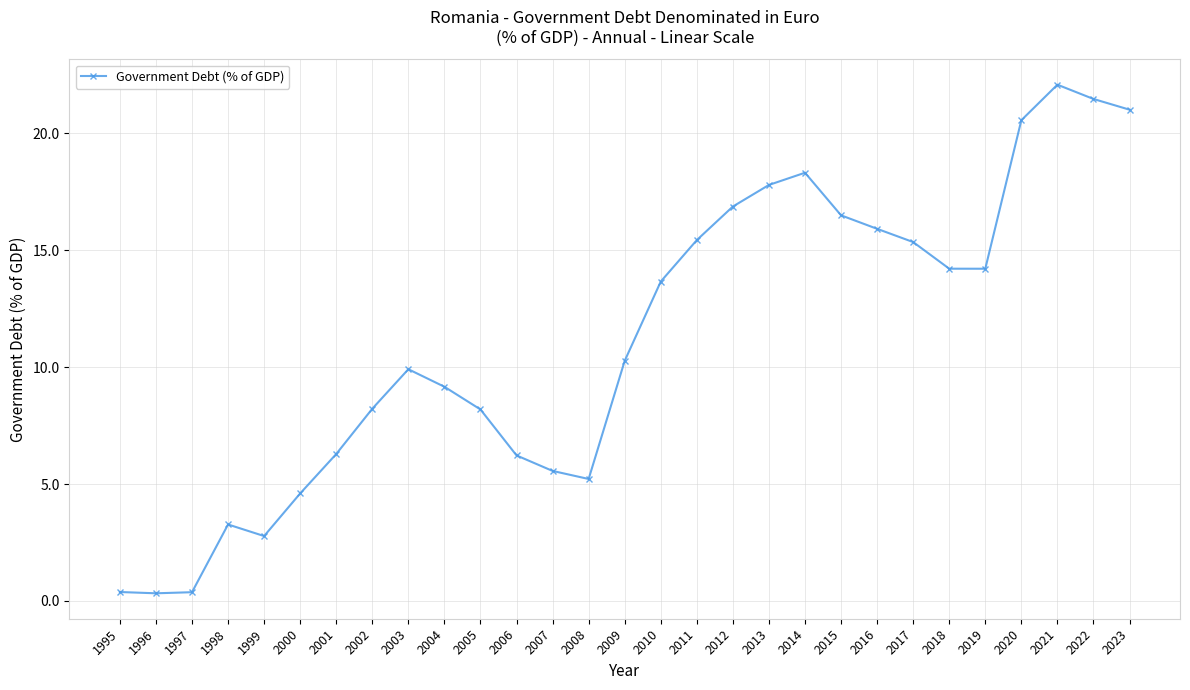

Count the number of categories in the chart.

29